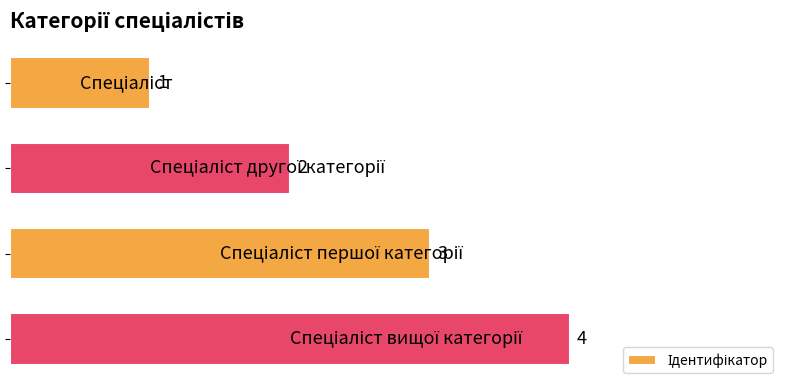

What is the greatest value displayed?

4